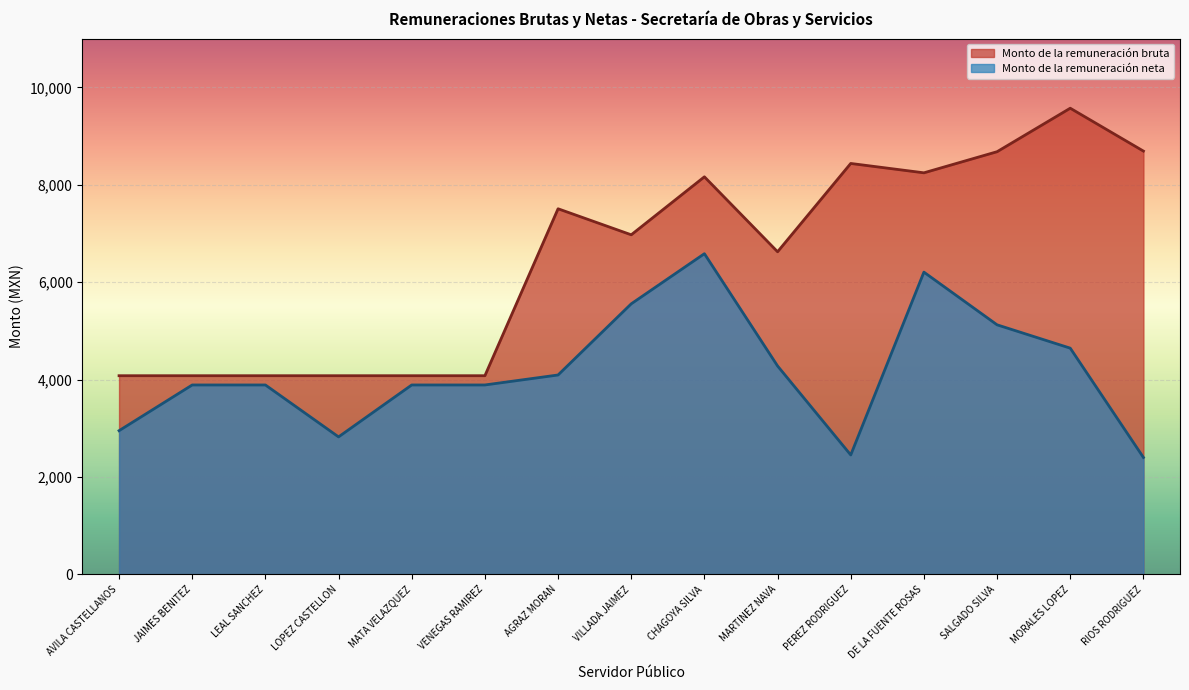

At how many categories does at least one series exceed 7434?

7